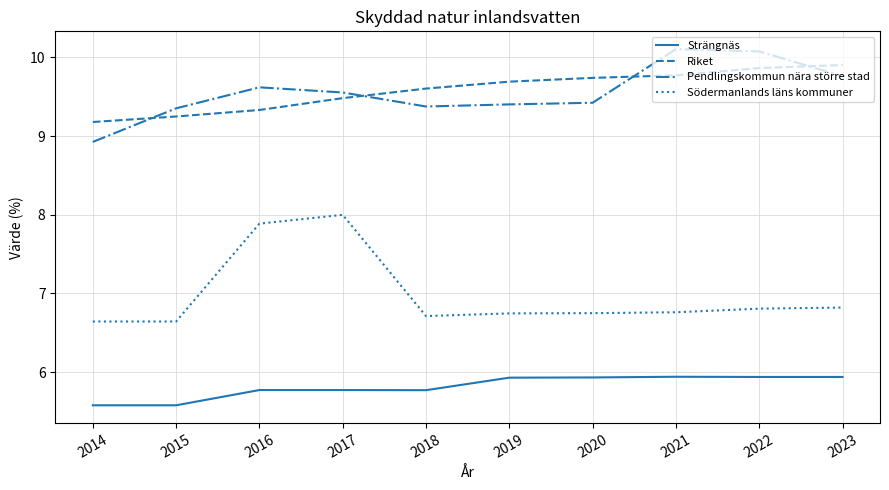

What is the maximum value for Pendlingskommun nära större stad?

10.1